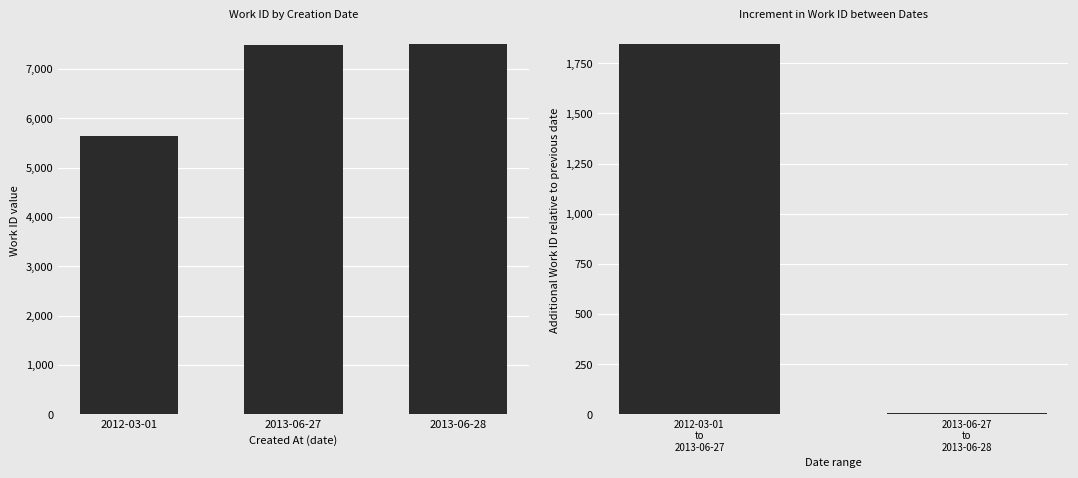

What is the difference between the maximum and second lowest values?

6